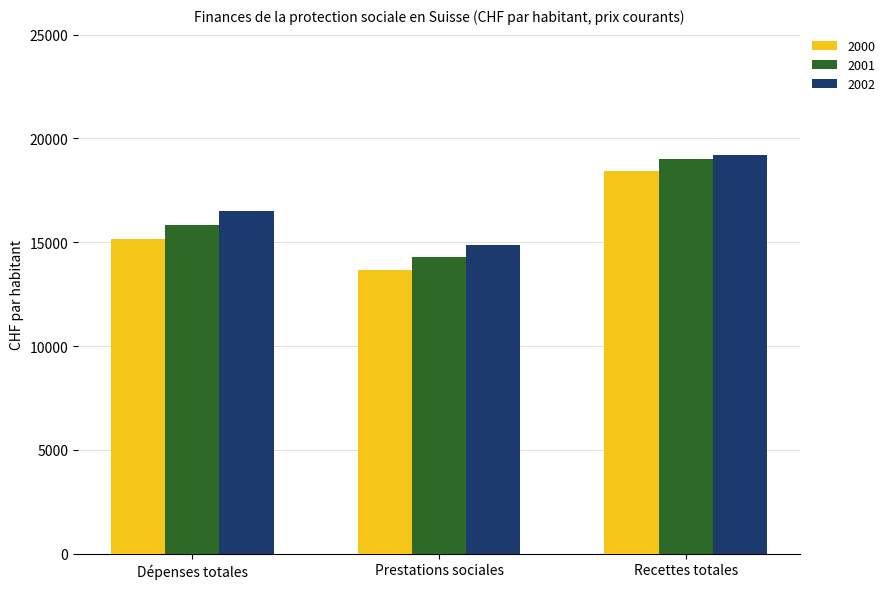

Rank the series by their average value, from lowest to highest.

2000, 2001, 2002